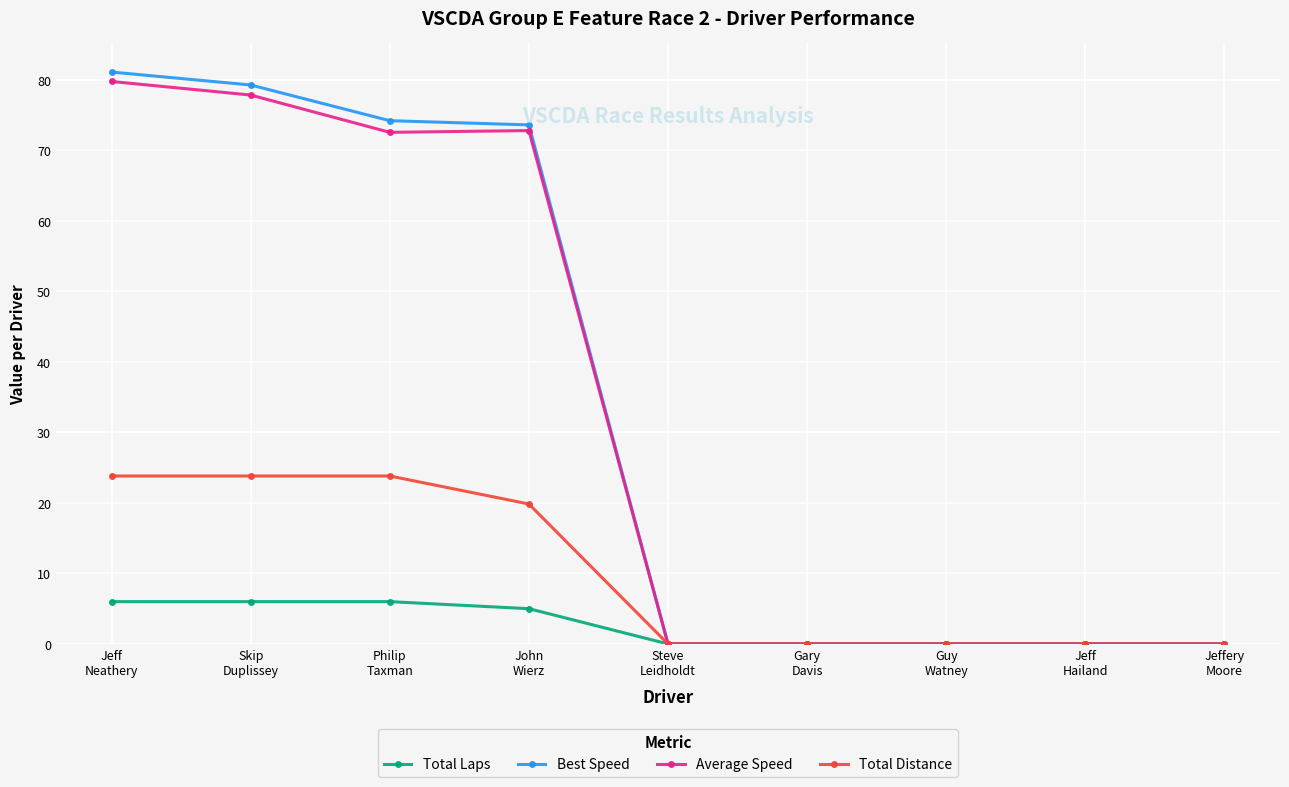

What is the value of the Best Speed point at the 2nd from the left?

79.3